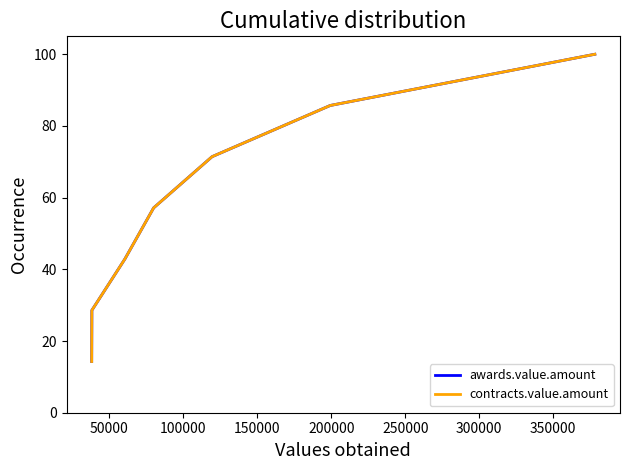

True or false: contracts.value.amount and awards.value.amount cross at least once.

False